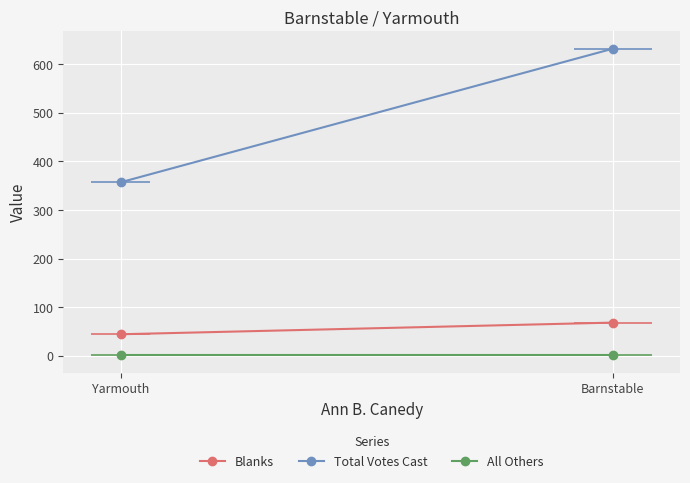

What is the sum of the All Others values at Yarmouth and Barnstable?

2